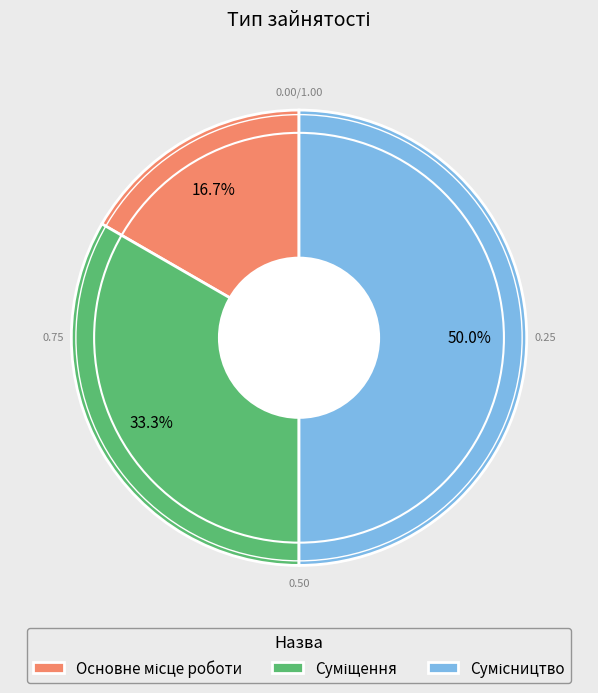

Rank the categories by value from highest to lowest.

Сумісництво, Суміщення, Основне місце роботи